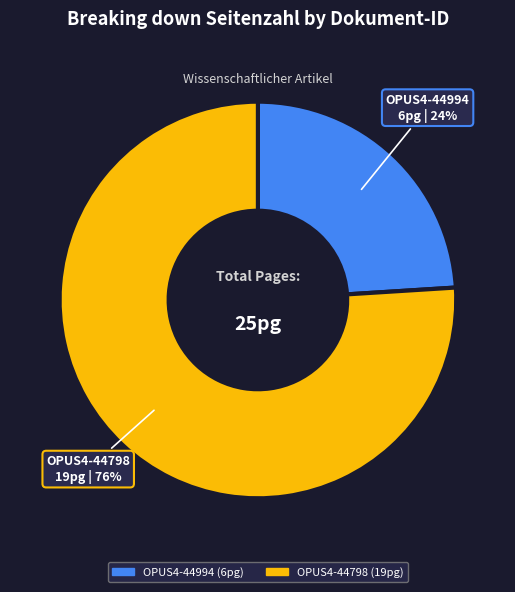

Count the number of slices in the pie.

2